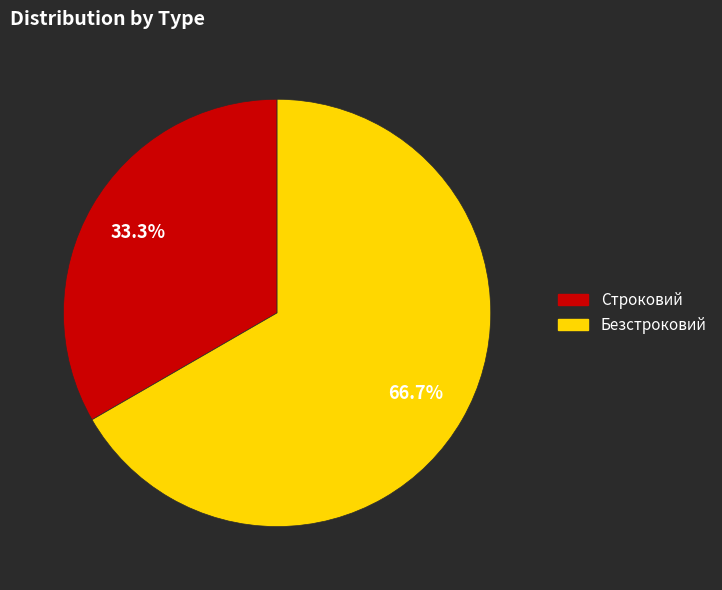

Count the number of slices in the pie.

2